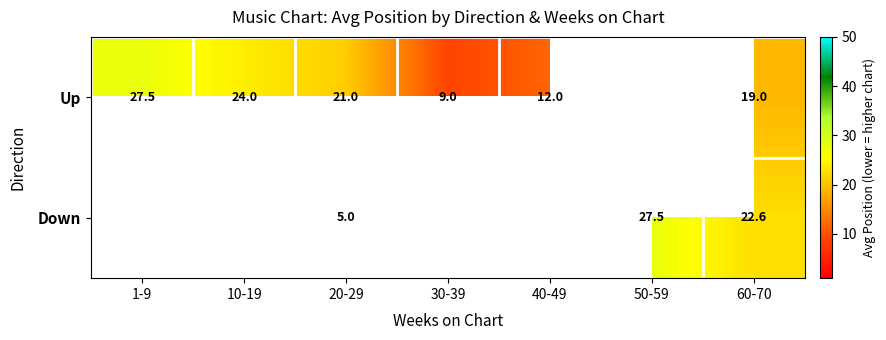

The Up series shows 9.0 at 30-39. True or false?

True